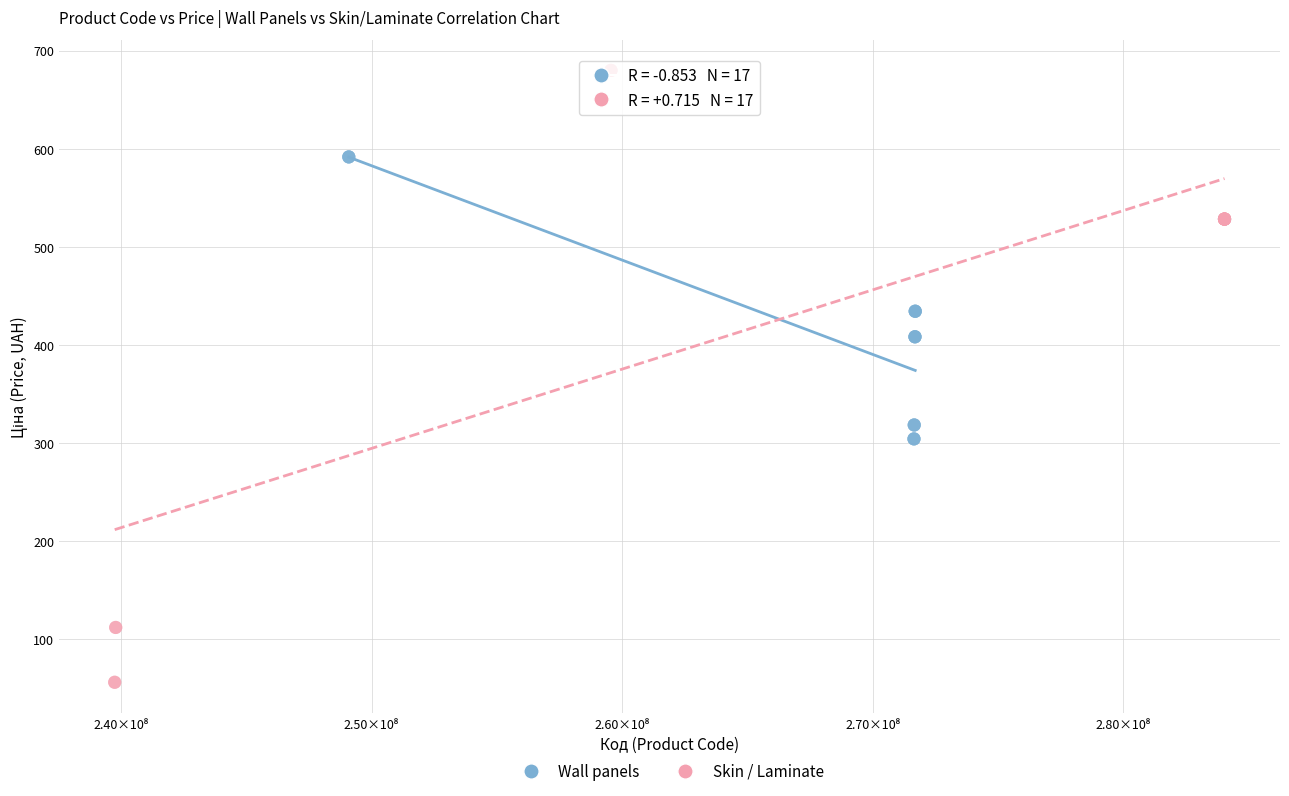

Which series contains the highest Y value?

Skin / Laminate